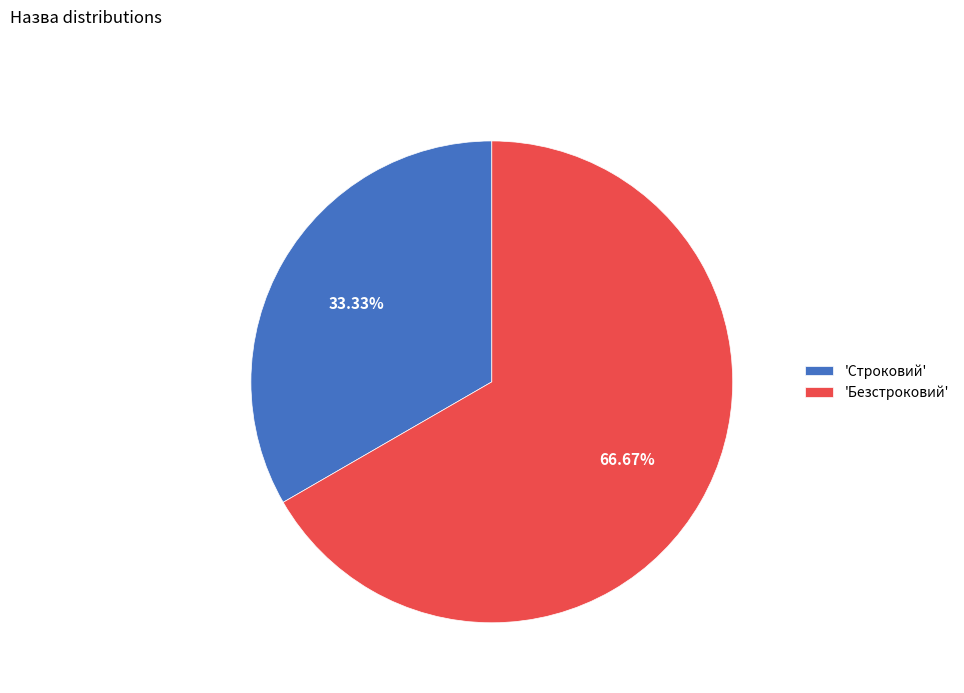

What is the smallest slice in the pie chart?

'Строковий'